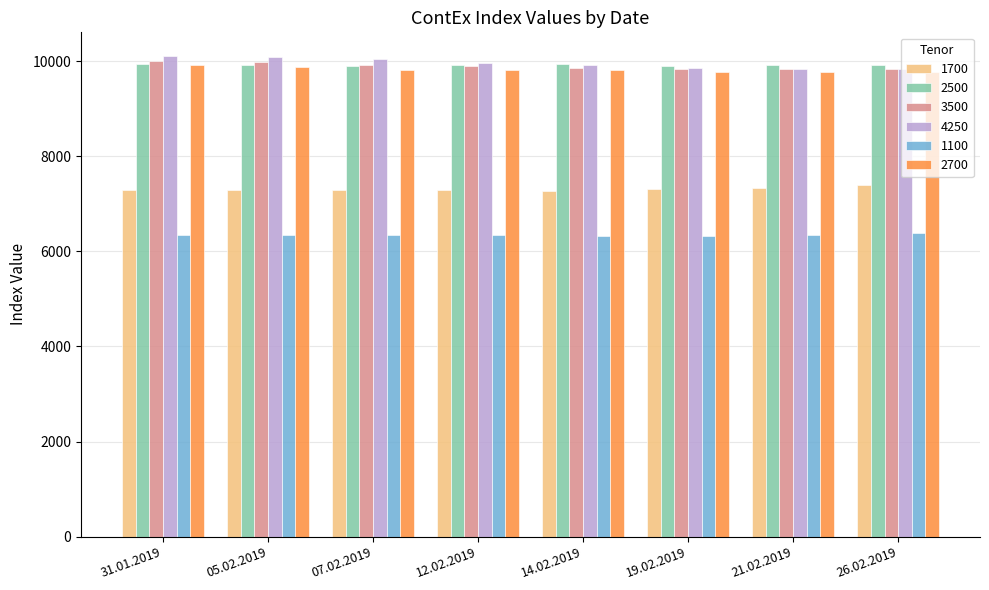

What is the total value across all series at 31.01.2019?

53599